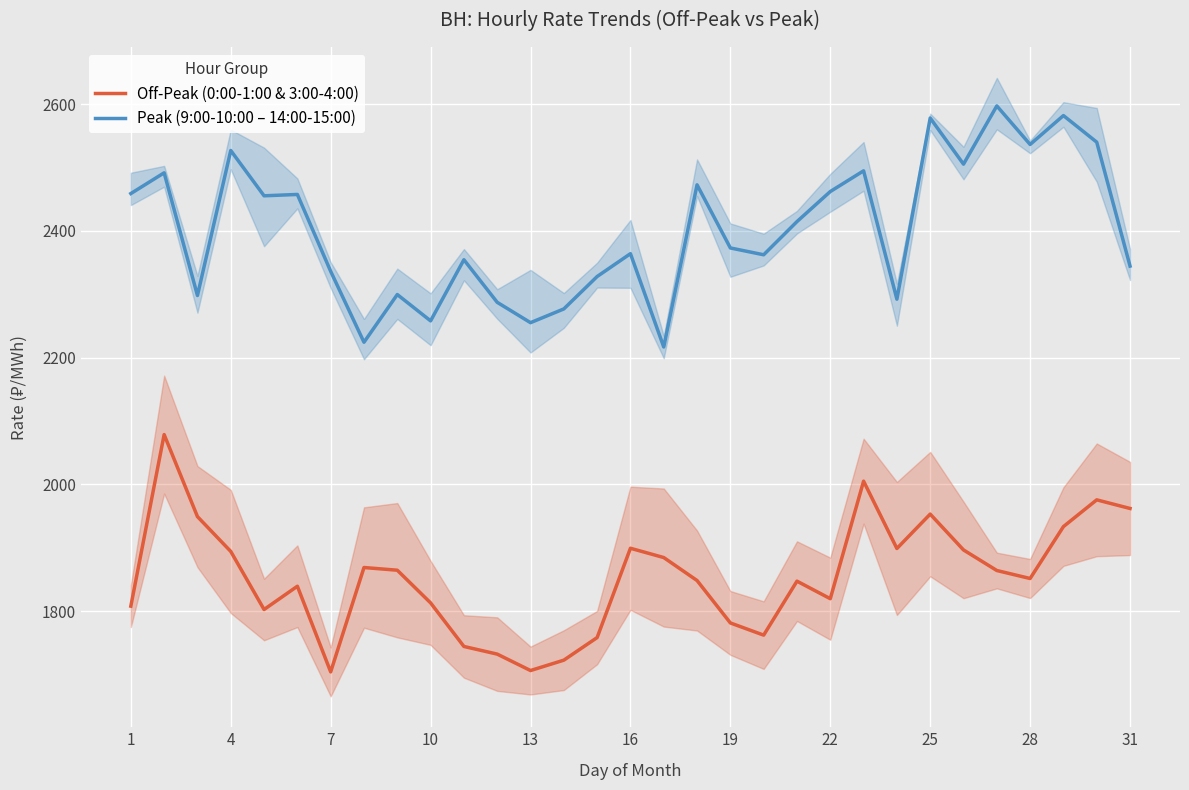

Reading left to right, list all the values displayed in this chart.

Off-Peak (0:00-1:00 & 3:00-4:00): 1807.7	2078.5	1949.0	1894.1	1802.4	1839.1	1703.9	1868.7	1864.4	1812.8	1744.1	1732.0	1706.1	1722.4	1758.1	1899.1	1884.4	1848.1	1781.2	1761.9	1847.1	1819.5	2005.0	1898.7	1953.0	1896.4	1864.0	1851.3	1933.3	1975.5	1961.9
Peak (9:00-10:00 – 14:00-15:00): 2459.0	2491.7	2298.1	2526.9	2455.4	2457.6	2336.3	2224.3	2299.6	2258.0	2354.5	2287.3	2255.2	2276.9	2328.0	2364.1	2216.8	2472.8	2373.1	2362.4	2414.7	2462.2	2494.9	2292.2	2578.2	2505.4	2597.3	2536.5	2582.1	2540.1	2344.5